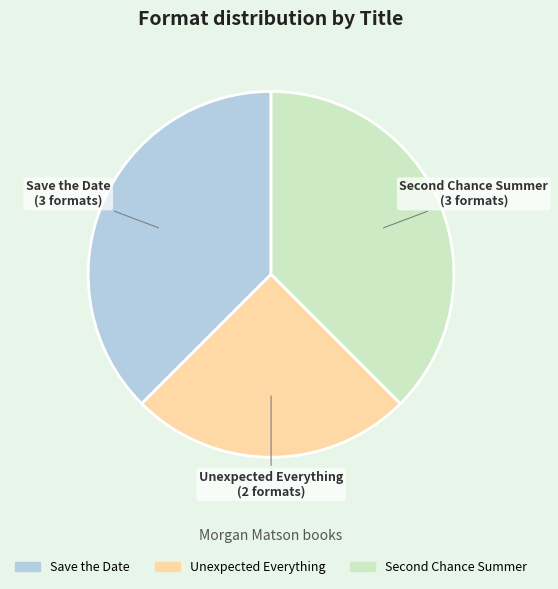

Count the number of slices in the pie.

3